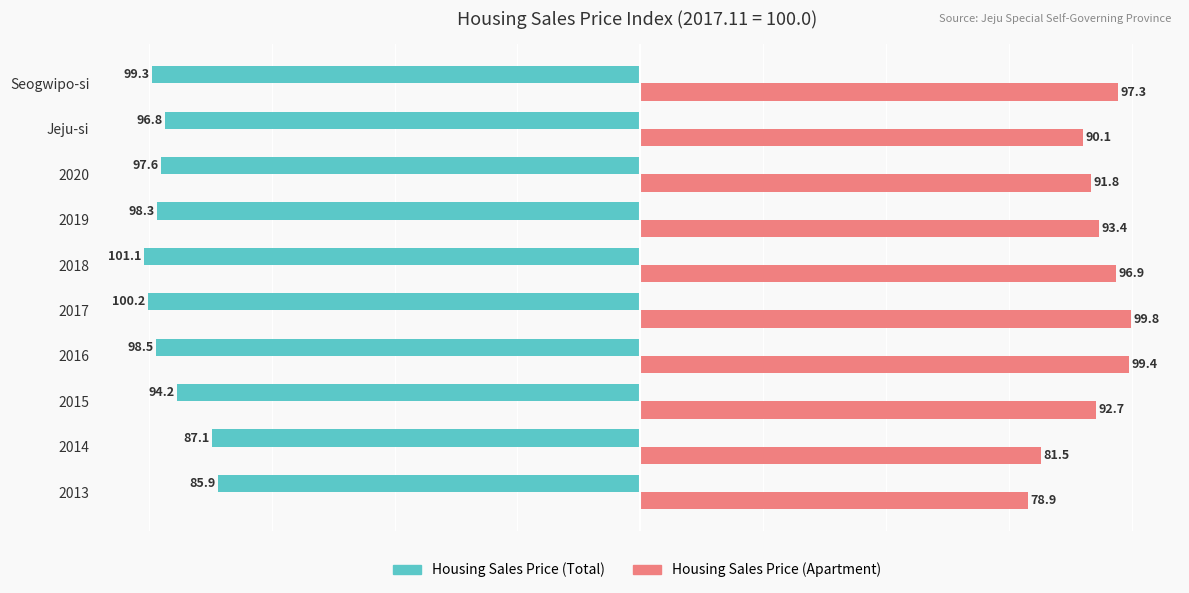

At which label is Housing Sales Price (Apartment) closest to 89?

Jeju-si